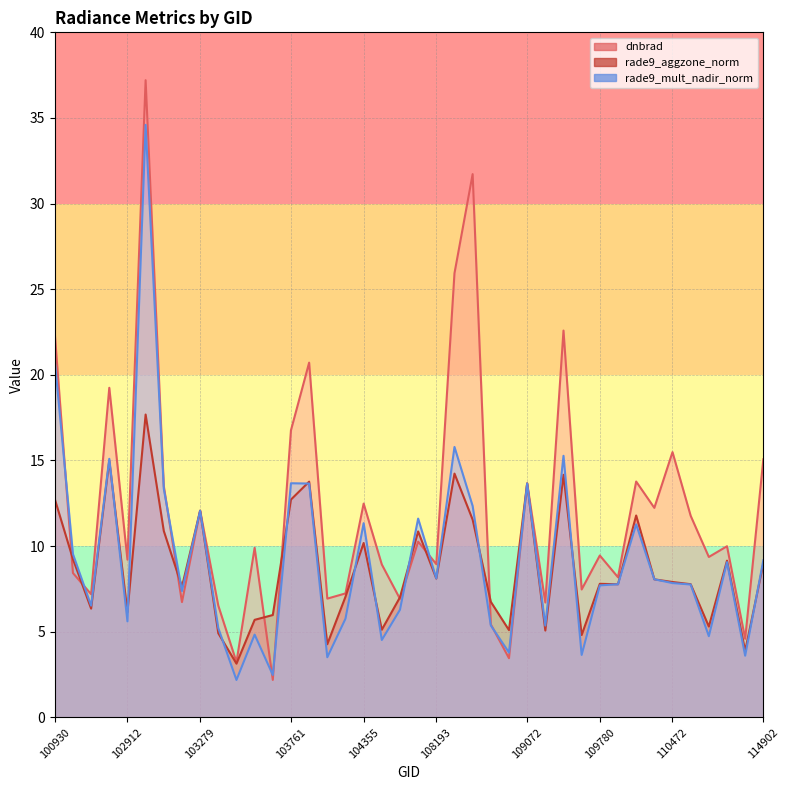

Where does the rade9_mult_nadir_norm series first go above 7?

100930